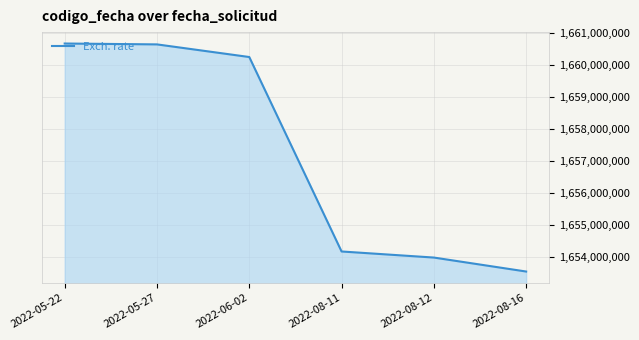

What is the smallest value displayed?

1653552651